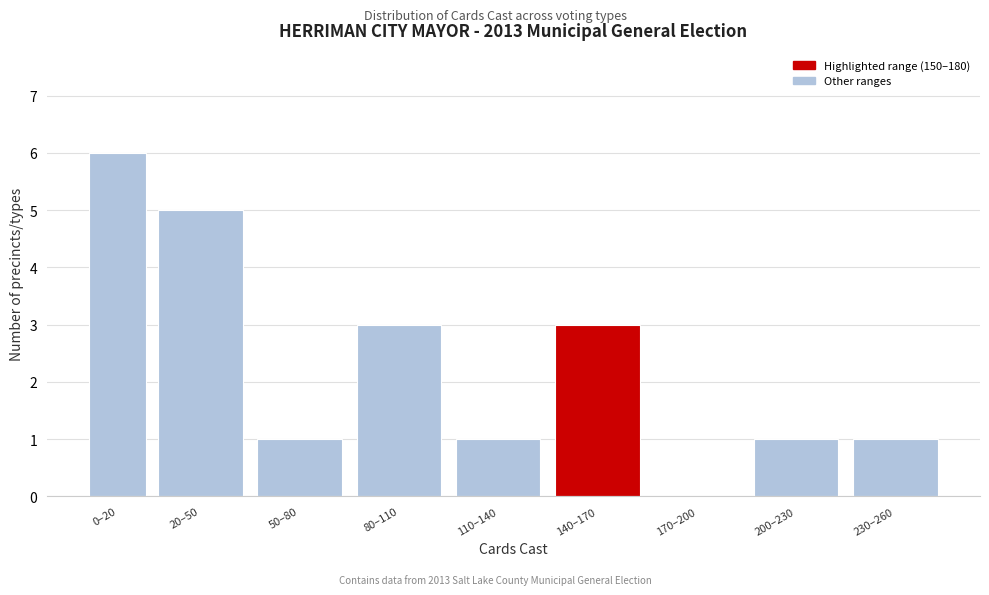

Reading left to right, list all the values displayed in this chart.

0–20=6	20–50=5	50–80=1	80–110=3	110–140=1	140–170=3	170–200=0	200–230=1	230–260=1